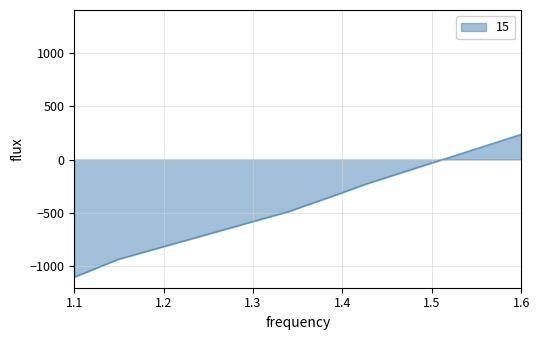

What is the greatest value displayed?

236.7